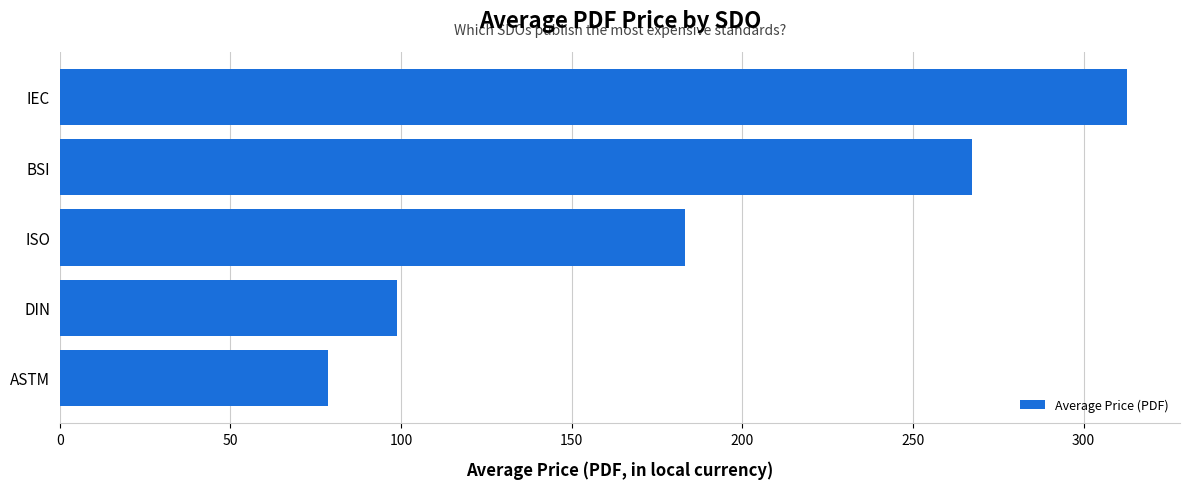

At which category does the chart reach its minimum across all series?

ASTM